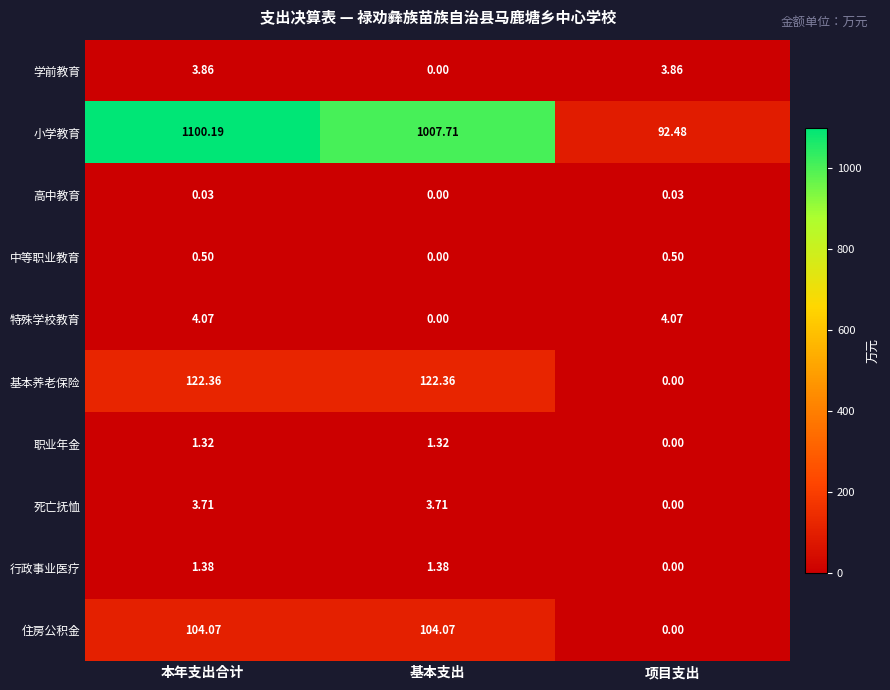

List the series in order of their peak value, highest first.

小学教育, 基本养老保险, 住房公积金, 特殊学校教育, 学前教育, 死亡抚恤, 行政事业医疗, 职业年金, 中等职业教育, 高中教育